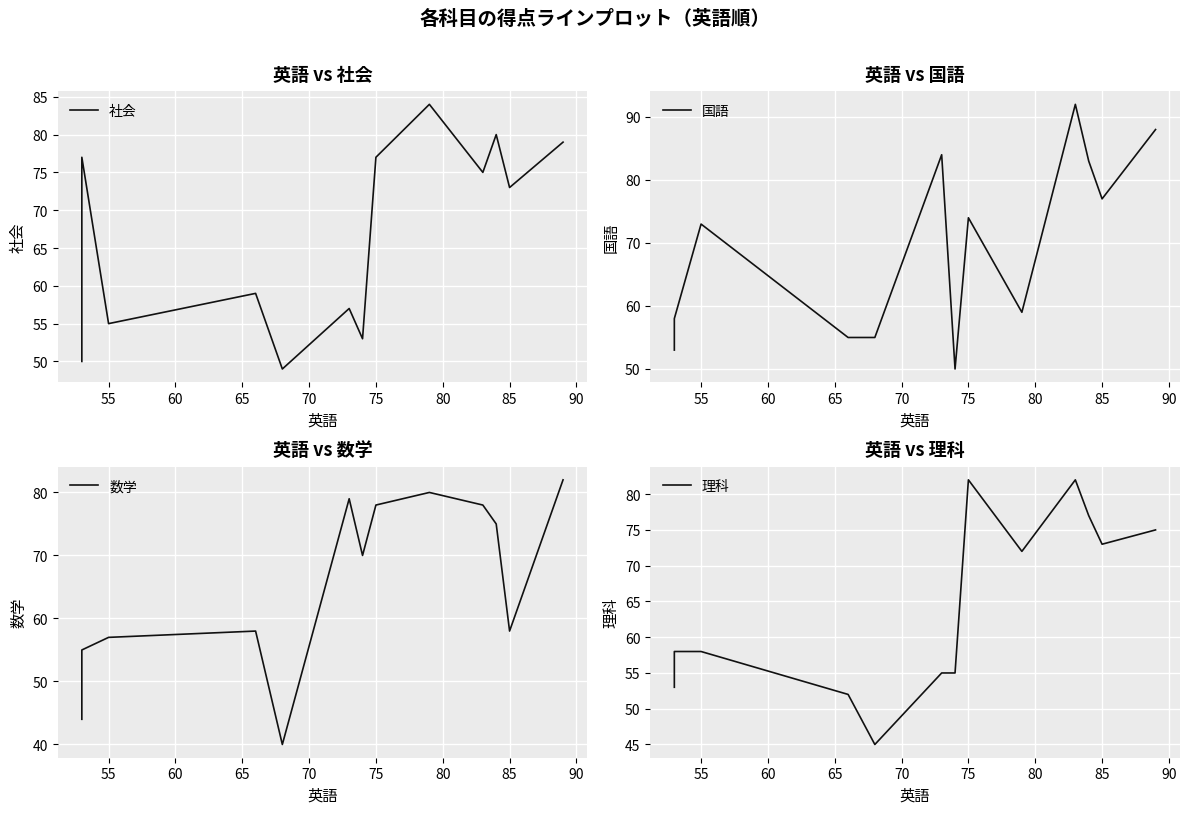

What is the minimum value shown in the chart?

40